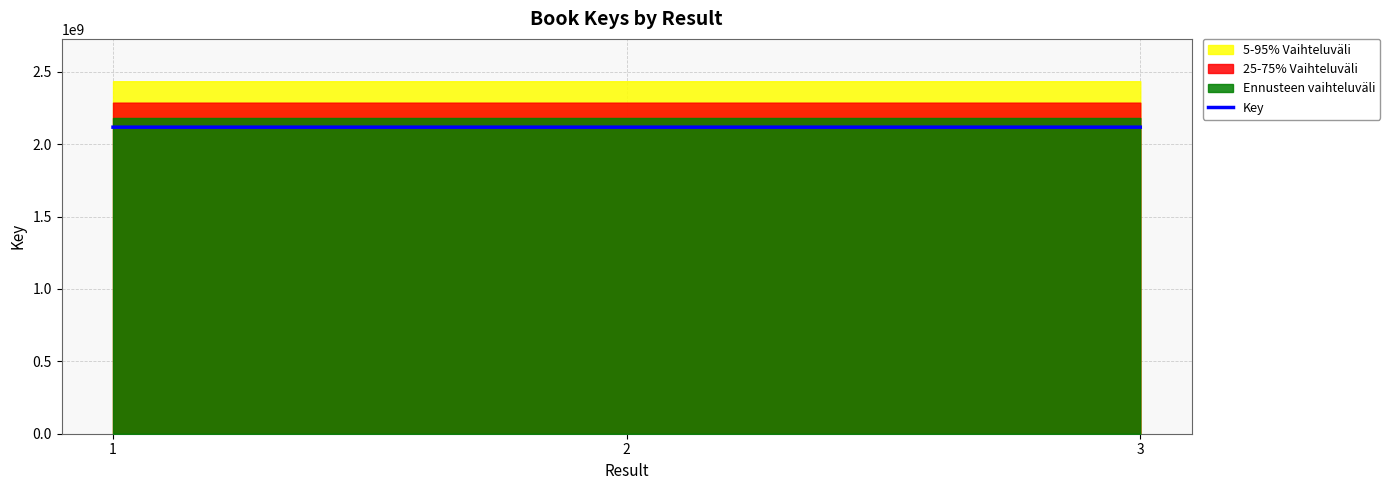

List the labels in order of value, smallest first.

1, 2, 3